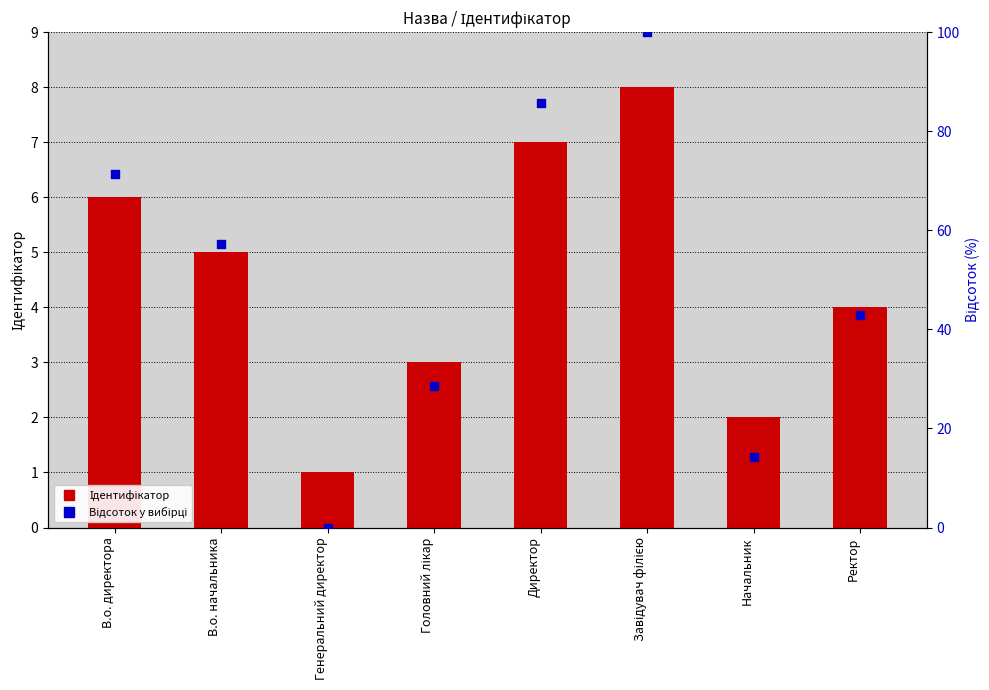

Which series has the largest total across all categories?

Відсоток у вибірці